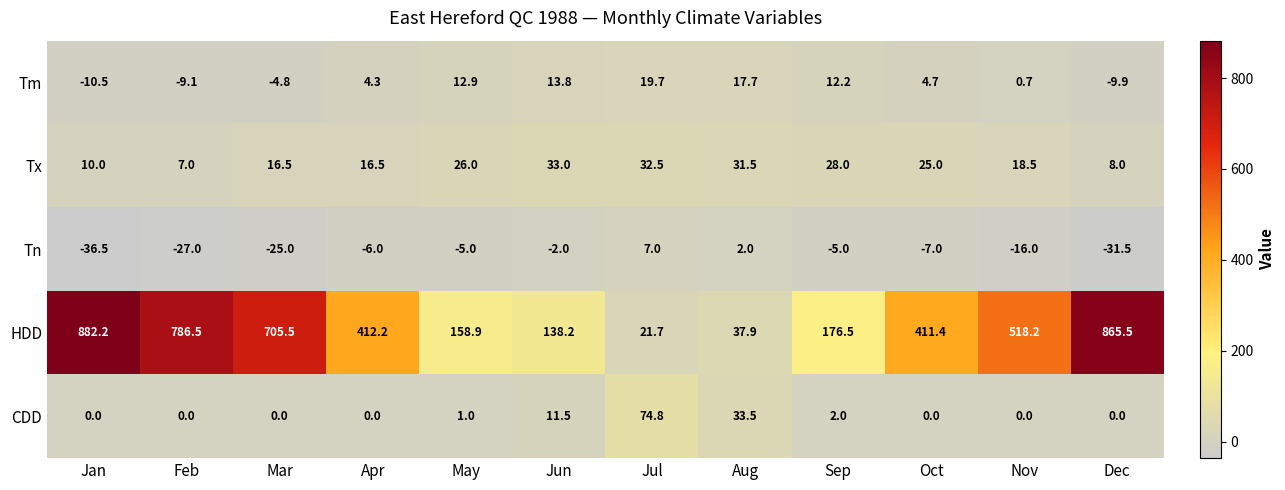

Which series has the largest range (max minus min)?

HDD